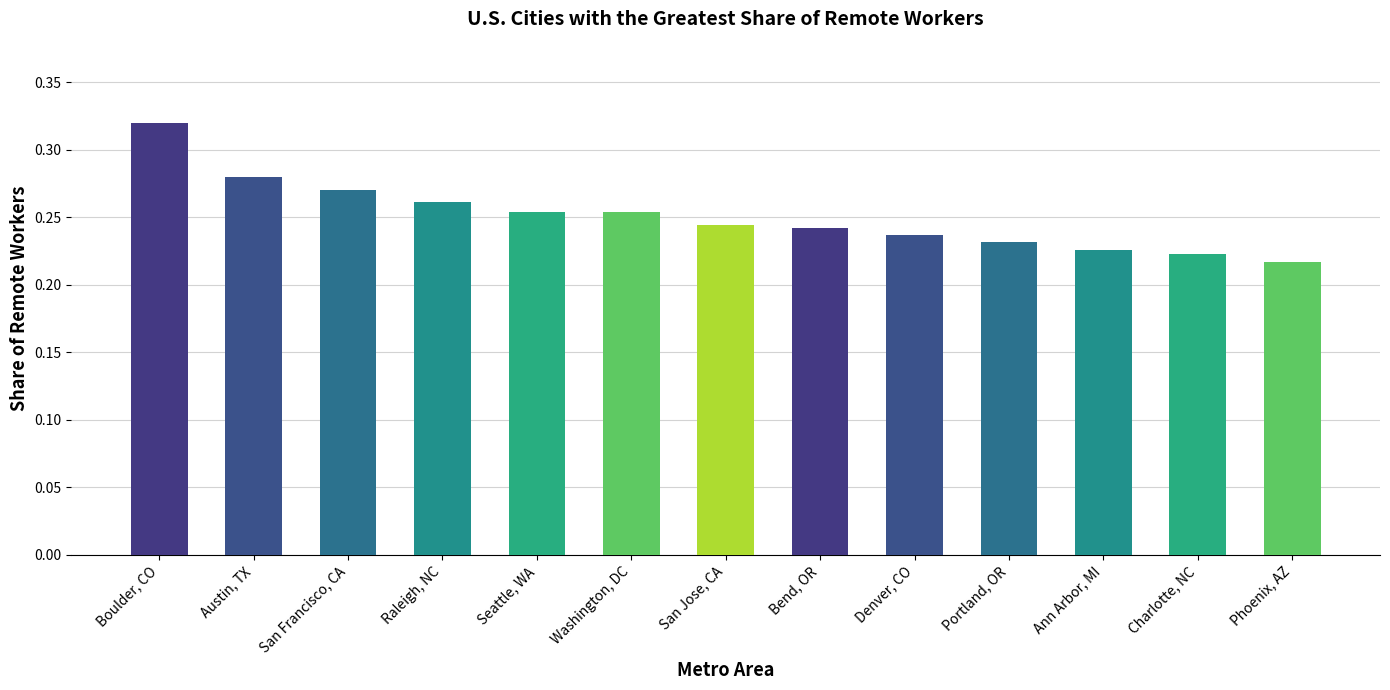

Which category has the highest value across all series?

Boulder, CO